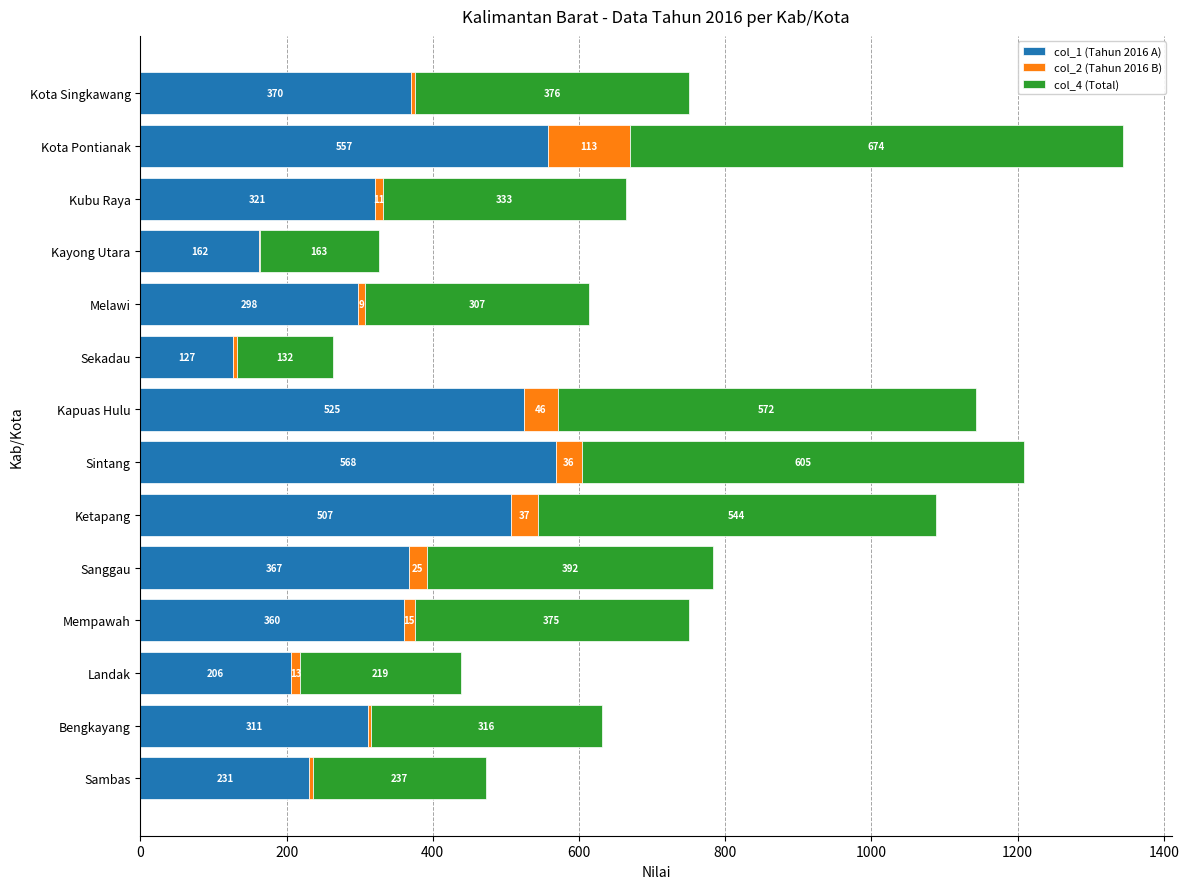

What is the sum of all col_1 (Tahun 2016 A) values?

4910